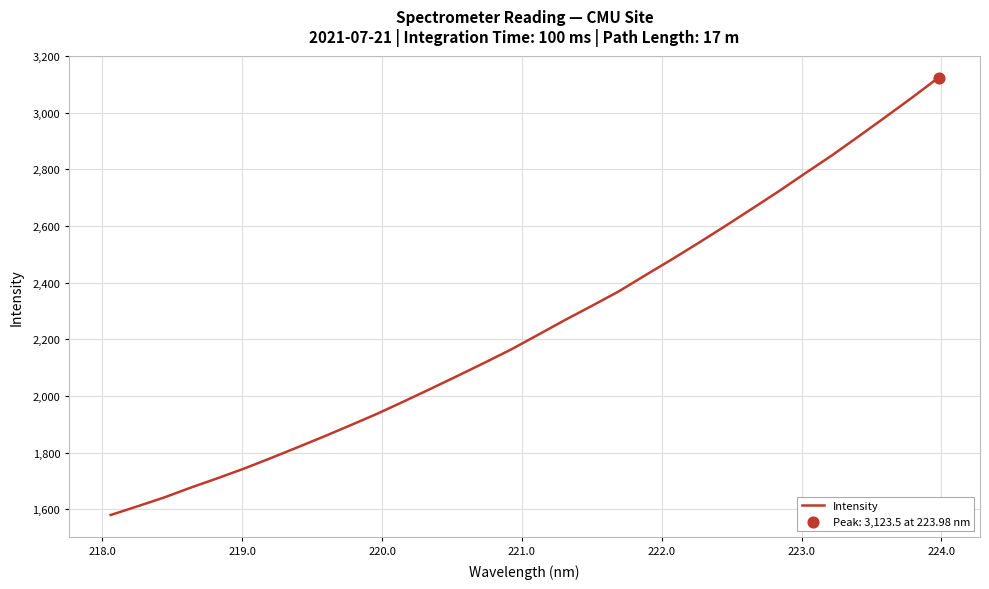

What is the minimum value shown in the chart?

1579.5